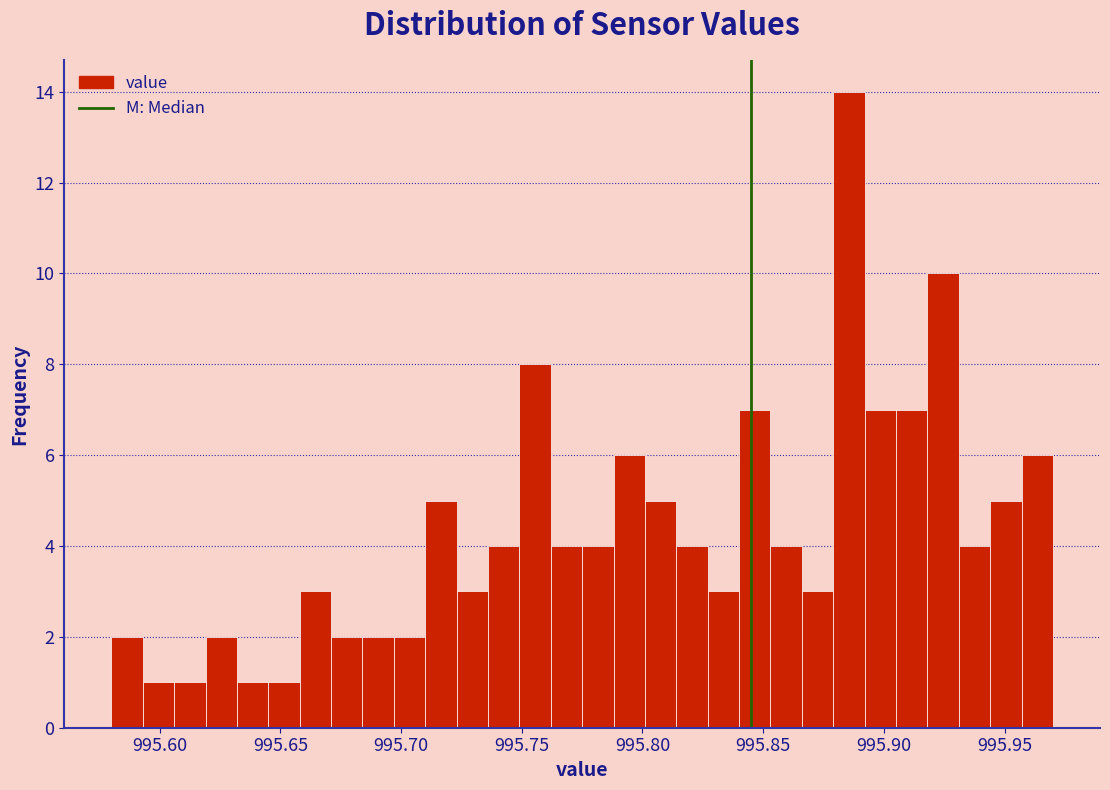

Read against the x-axis, roughly where is the centre of the tallest bar?

995.885